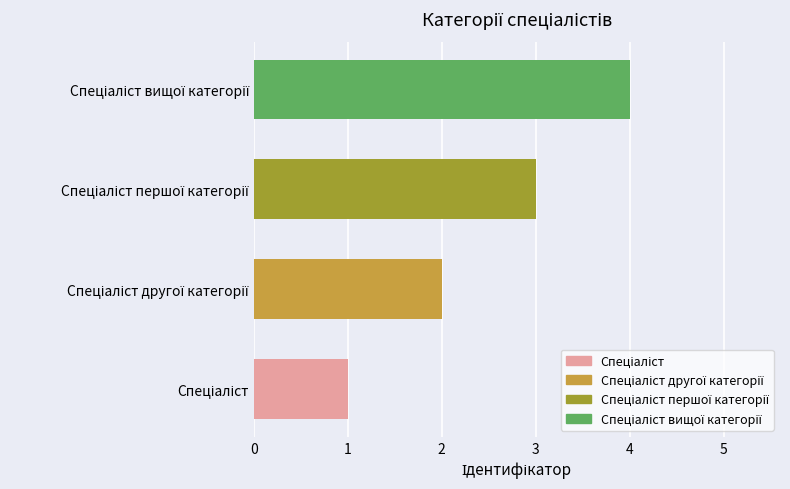

What is the difference between the maximum and minimum values?

3